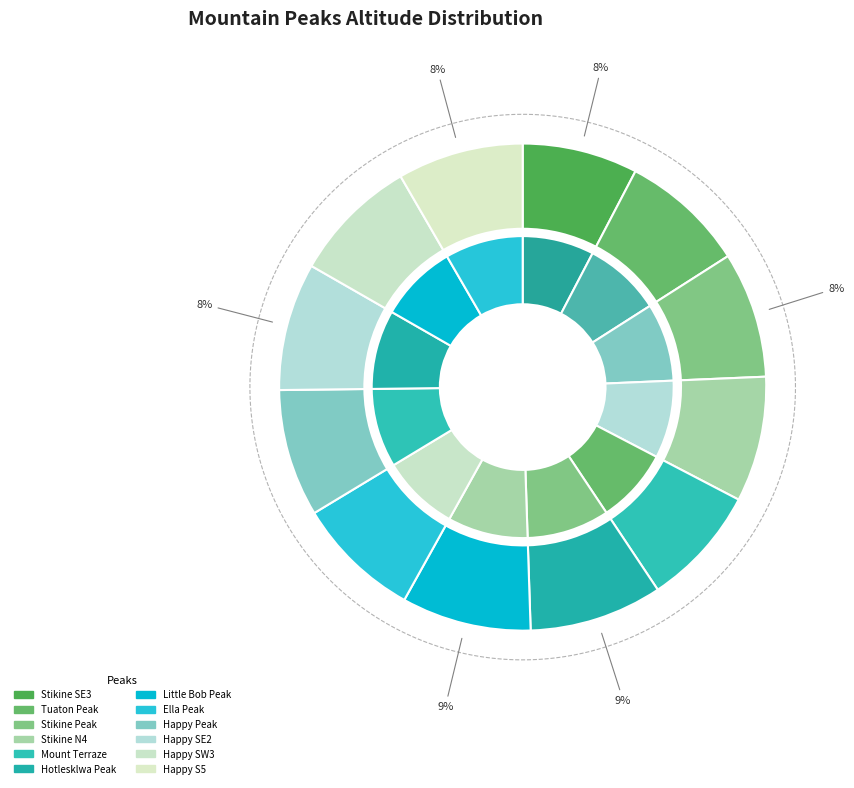

Is there a majority slice in this chart?

No